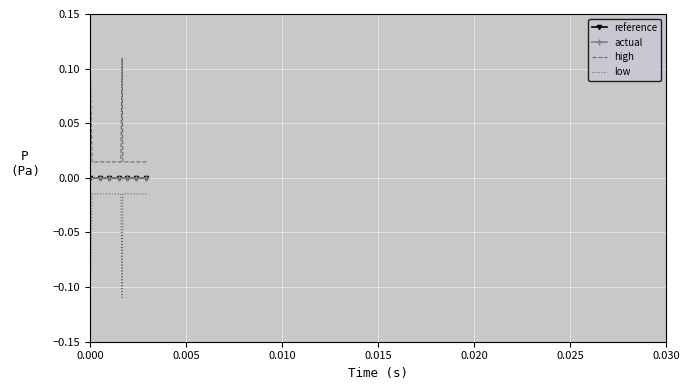

What is the greatest value displayed?

0.1